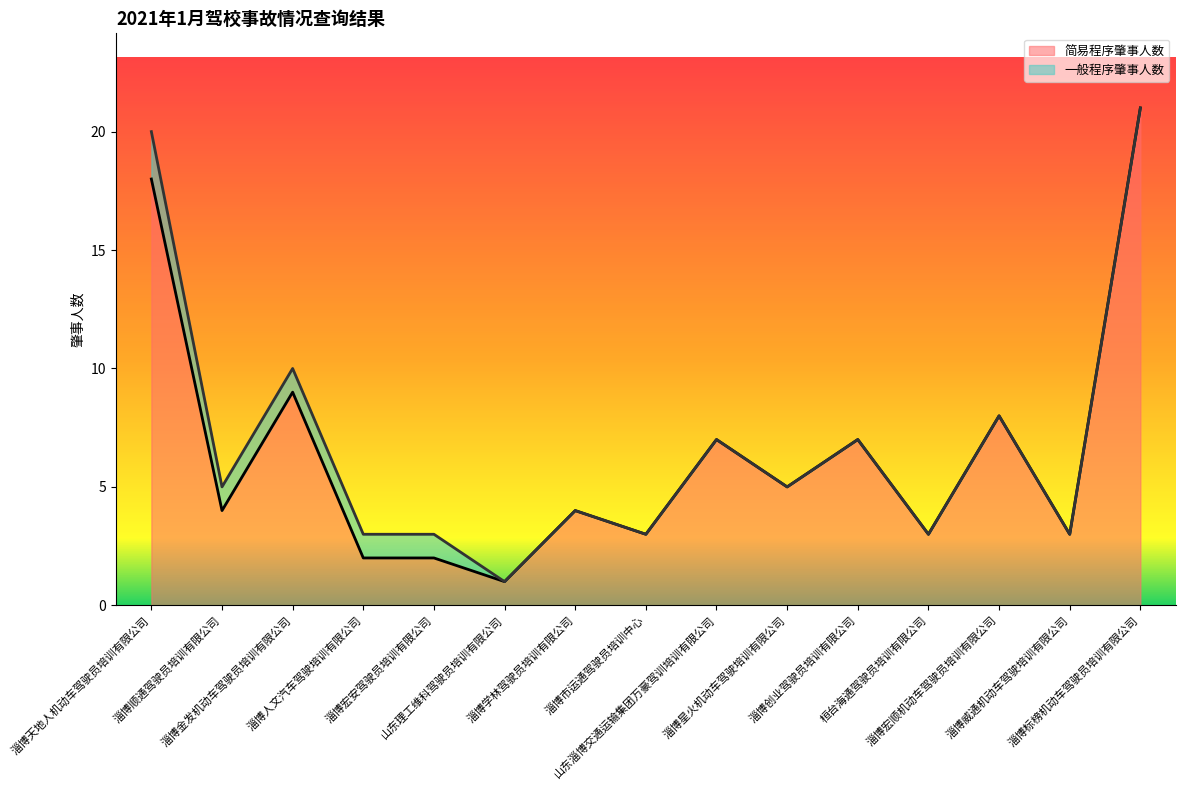

List the labels in order of value, largest first.

淄博标榜机动车驾驶员培训有限公司, 淄博天地人机动车驾驶员培训有限公司, 淄博金发机动车驾驶员培训有限公司, 淄博宏顺机动车驾驶员培训有限公司, 山东淄博交通运输集团万豪驾训培训有限公司, 淄博创业驾驶员培训有限公司, 淄博星火机动车驾驶培训有限公司, 淄博顺通驾驶员培训有限公司, 淄博学林驾驶员培训有限公司, 淄博市运通驾驶员培训中心, 桓台海通驾驶员培训有限公司, 淄博威通机动车驾驶培训有限公司, 淄博人文汽车驾驶培训有限公司, 淄博宏安驾驶员培训有限公司, 山东理工维科驾驶员培训有限公司